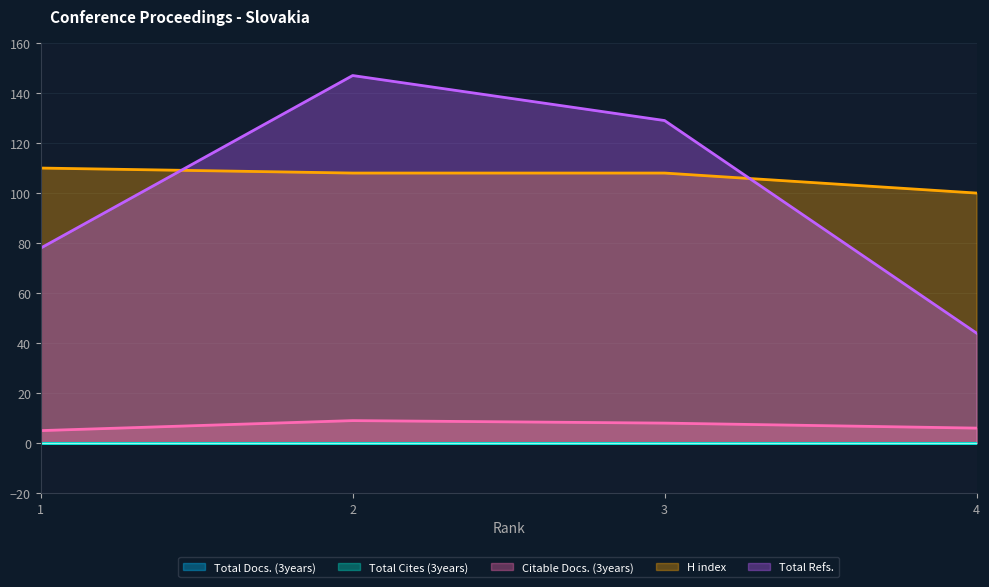

What is the difference between the highest and lowest values at 4?

94